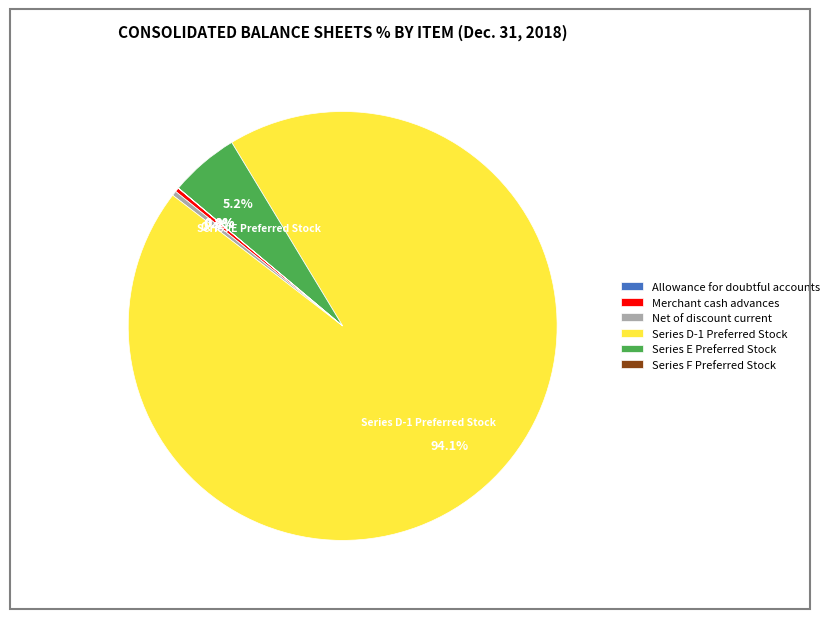

To the nearest percent, what is the difference between the largest and smallest slice percentages?

94%